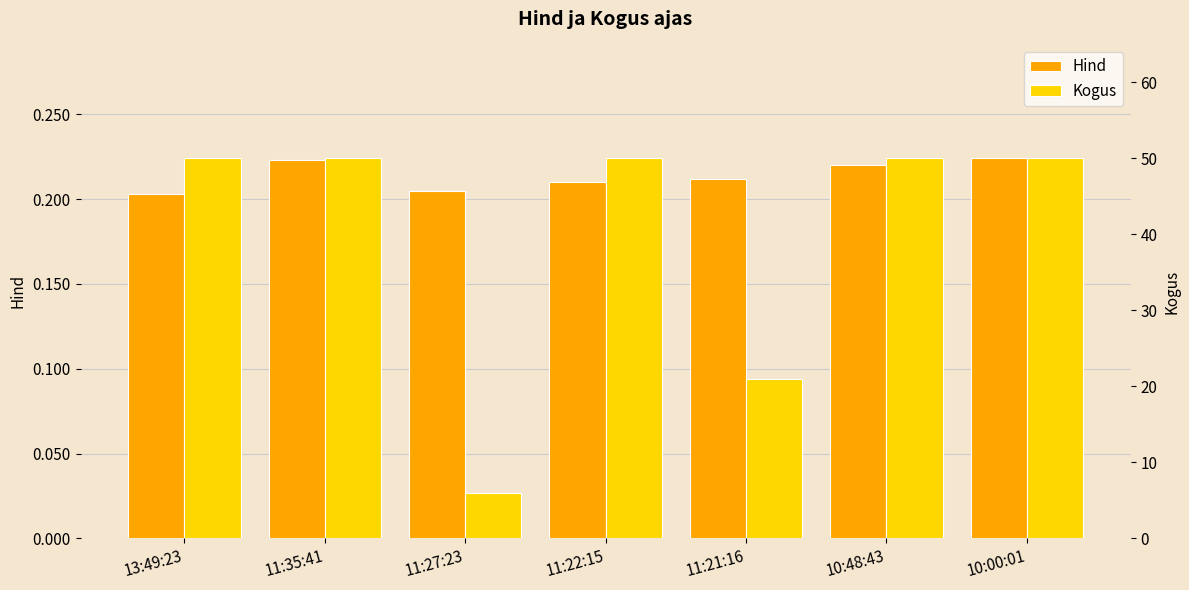

Count the Hind values in the range 0 to 1.

7